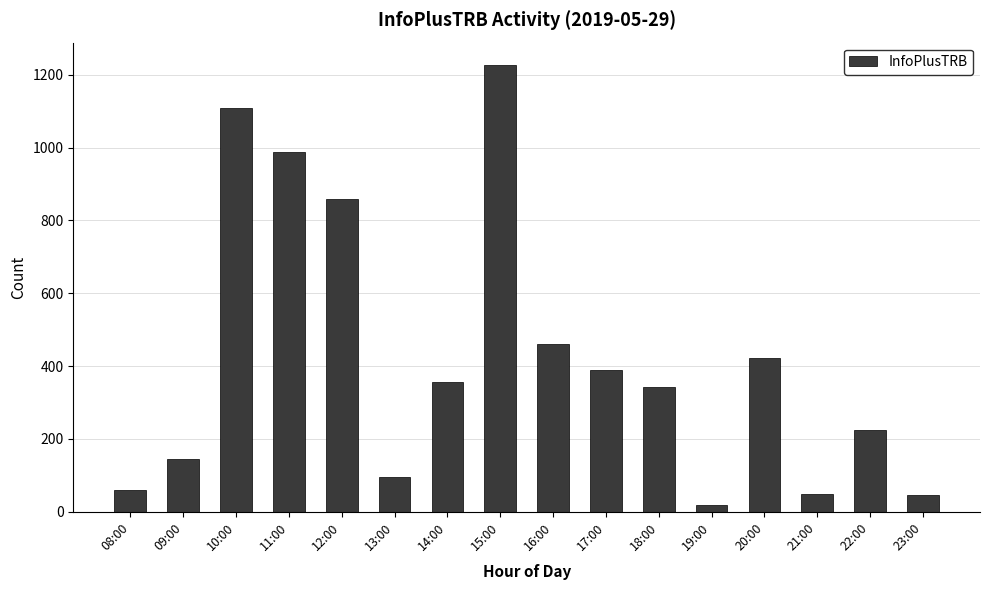

What is the sum of the values at 08:00 and 23:00?

104